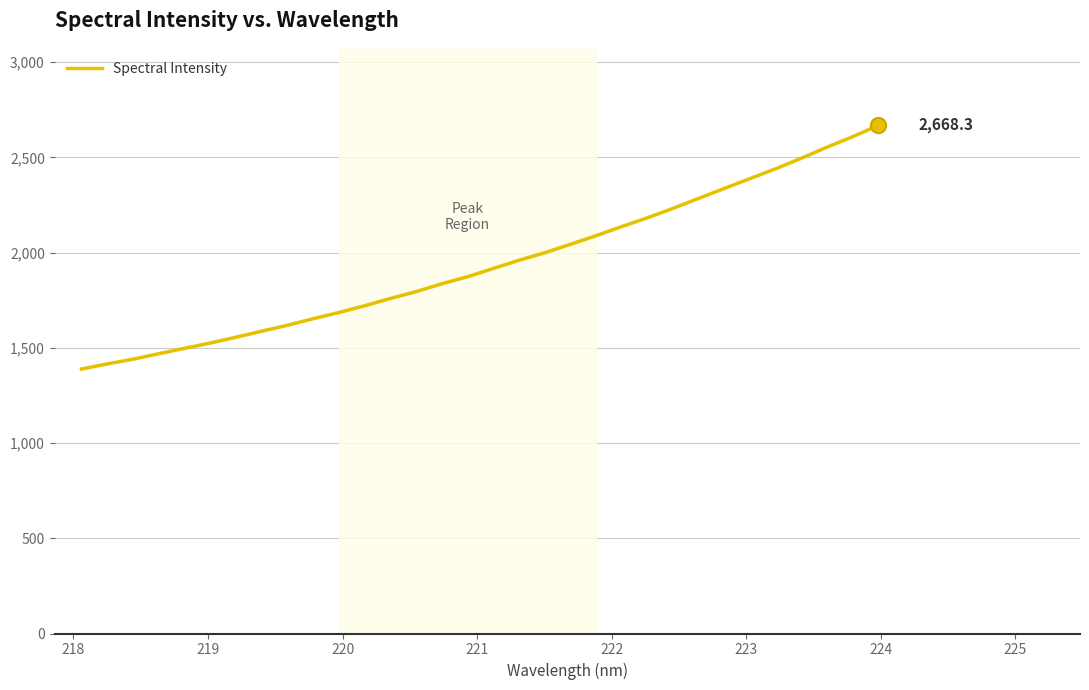

What is the greatest value displayed?

2668.3